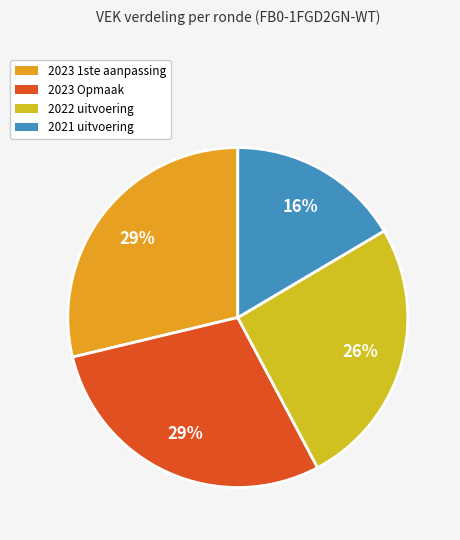

True or false: 2022 uitvoering accounts for 26% of the total.

True